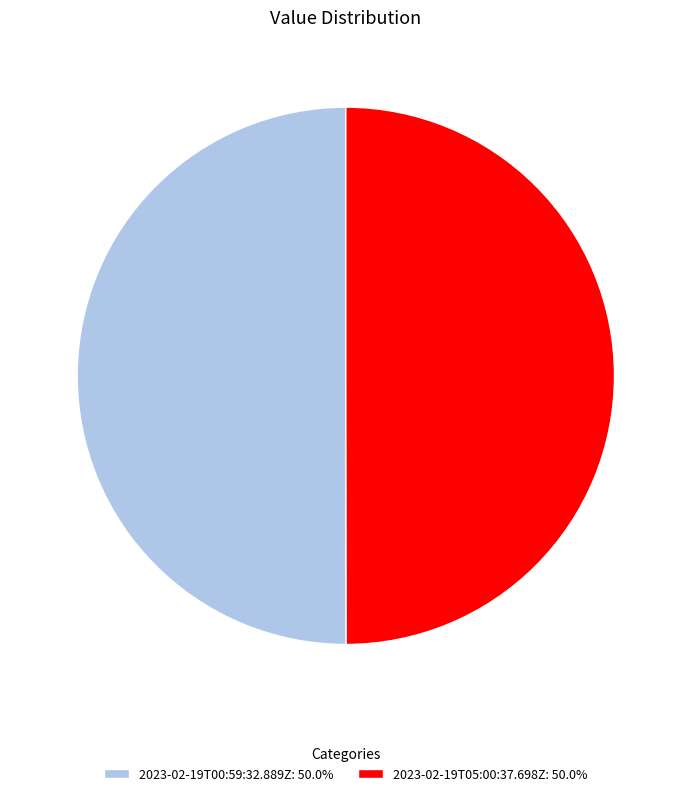

Do 2023-02-19T05:00:37.698Z: 50.0% and 2023-02-19T00:59:32.889Z: 50.0% together represent more than half of the pie?

Yes